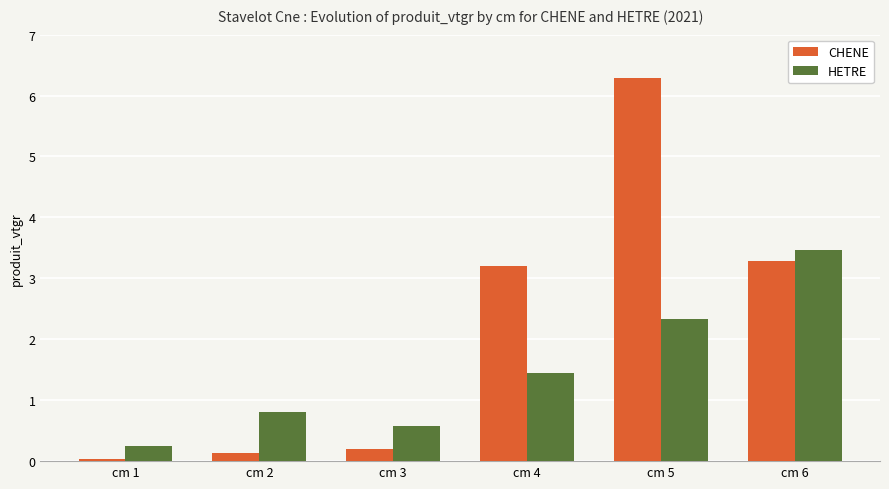

How many series are shown in this chart?

2